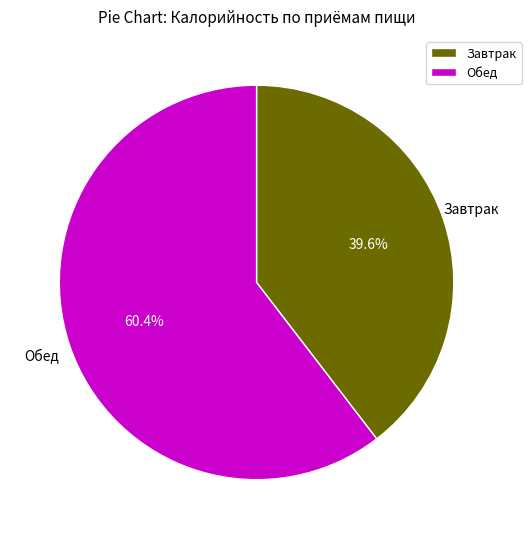

To the nearest percent, what is the difference between the largest and smallest slice percentages?

21%